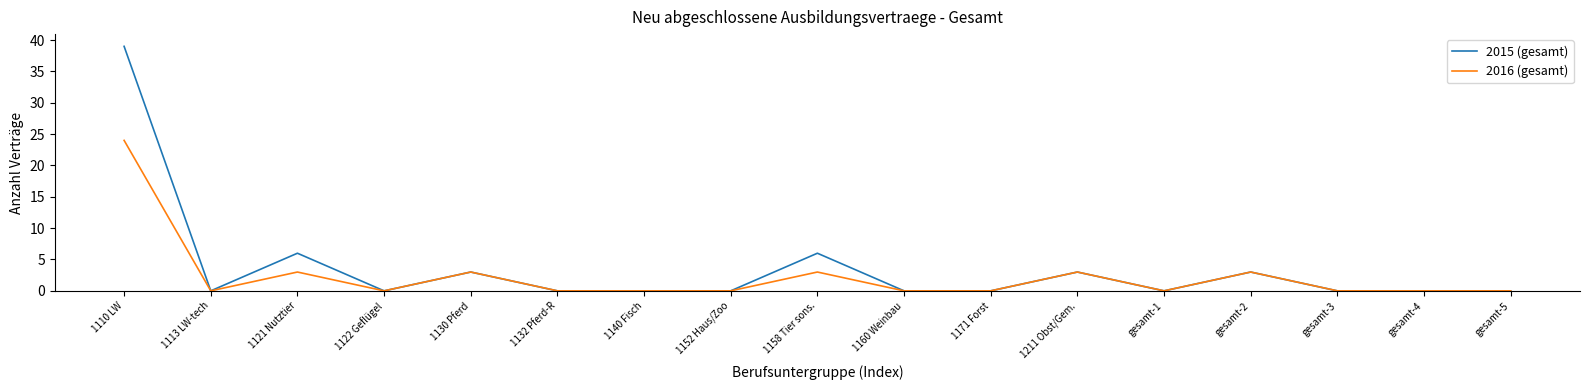

How many distinct data groups are displayed?

2